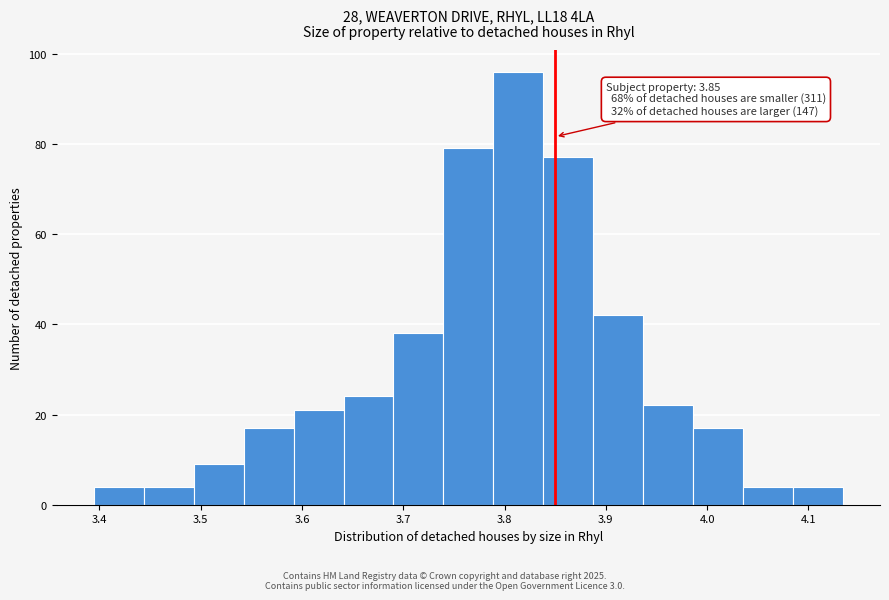

Which range on the x-axis has the tallest bar?

3.79 to 3.84